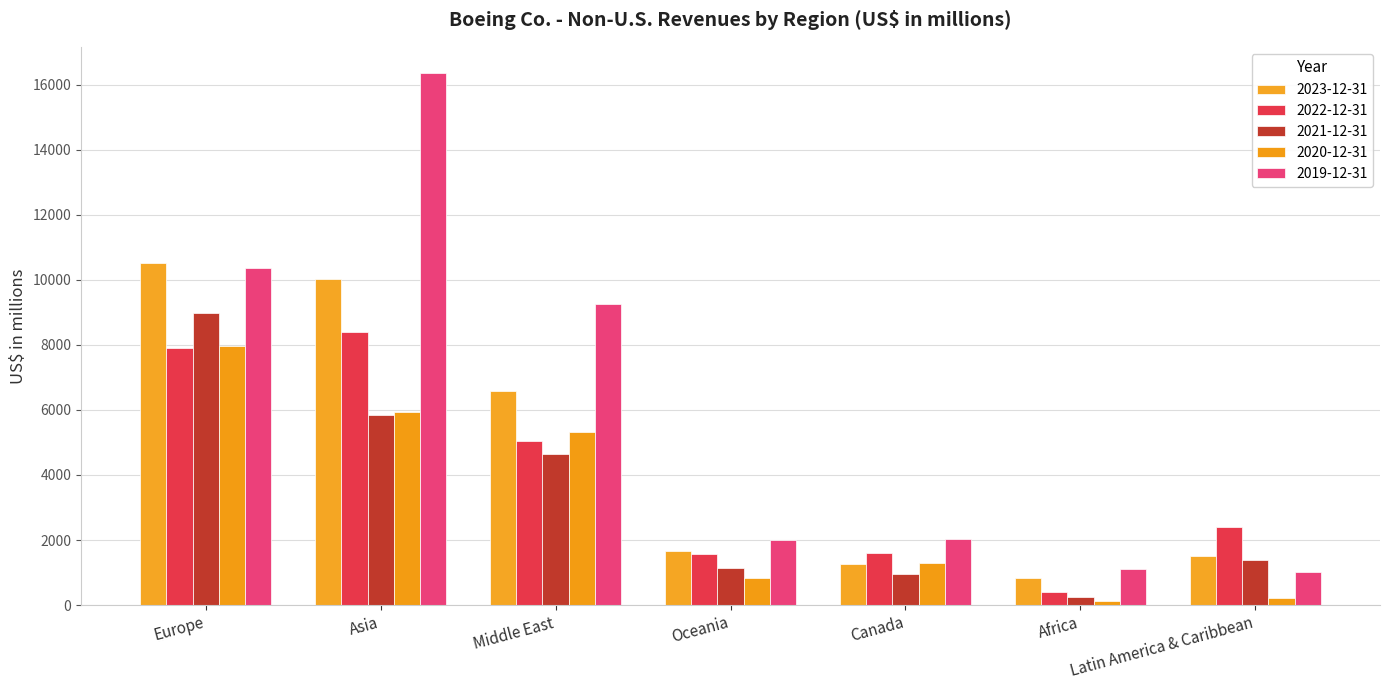

At which category is the sum across all series the highest?

Asia